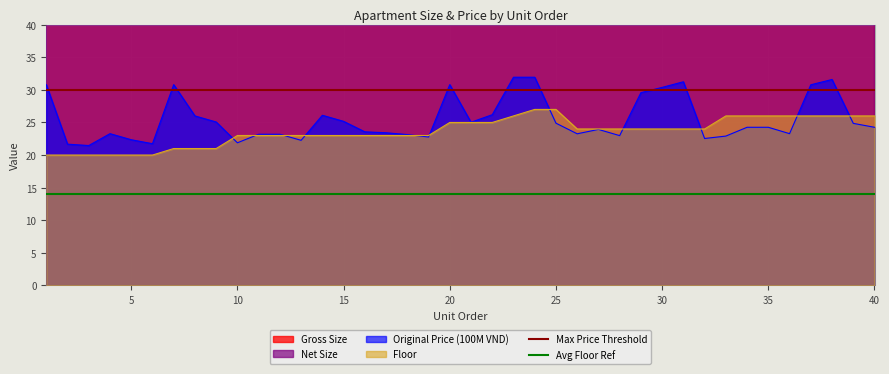

Is it true that Floor equals 26.0 at 35?

True